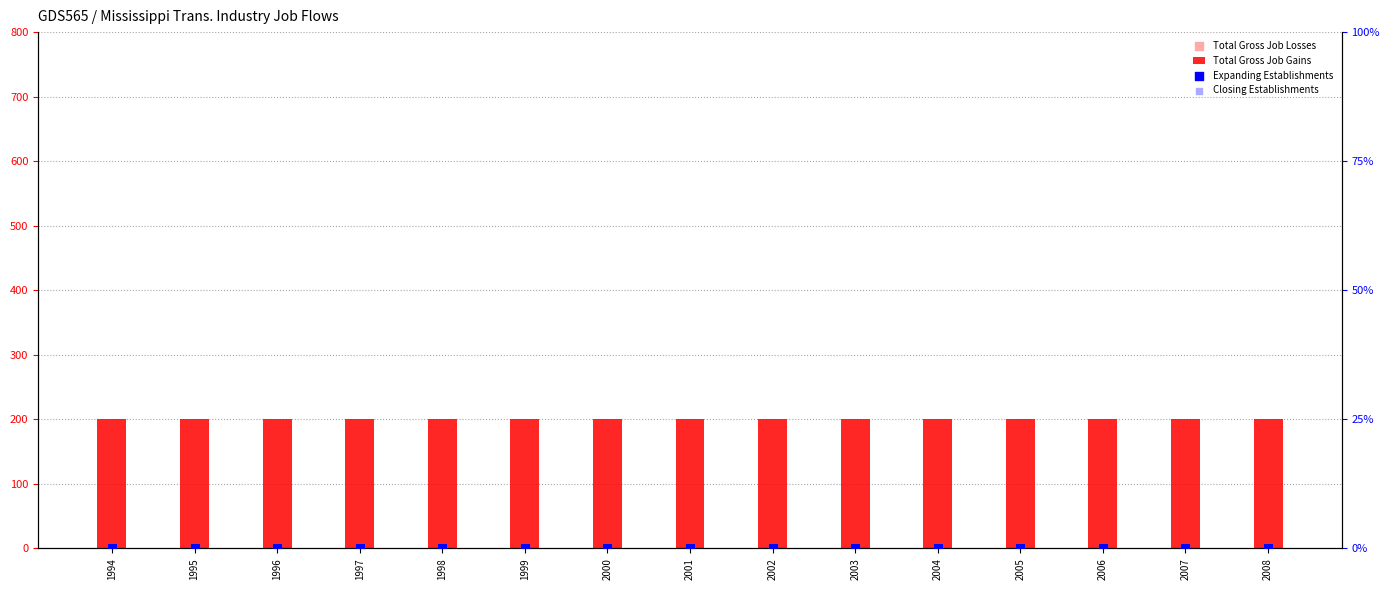

At how many categories does at least one series exceed 189?

15